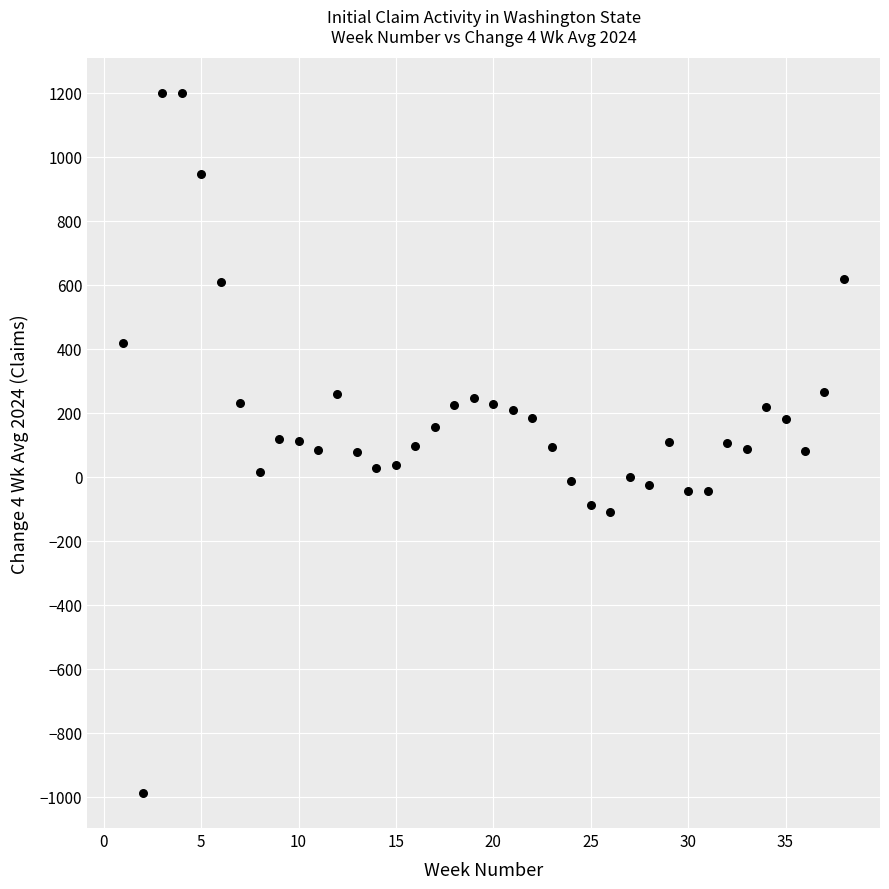

What is the range of Y values (max minus min)?

2186.0